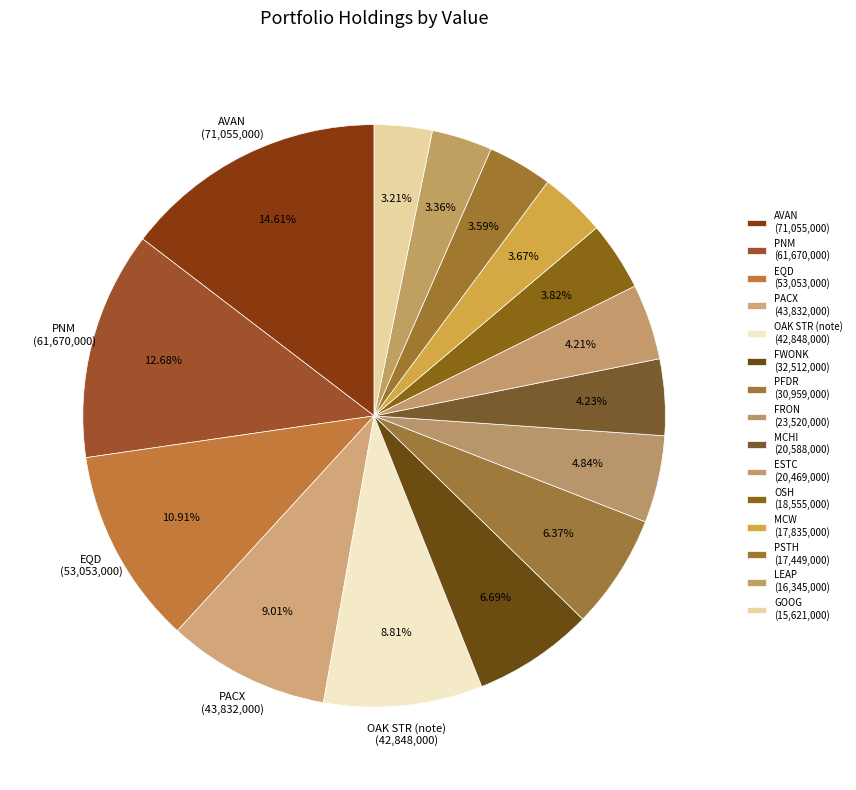

Is AVAN the majority of the pie?

No